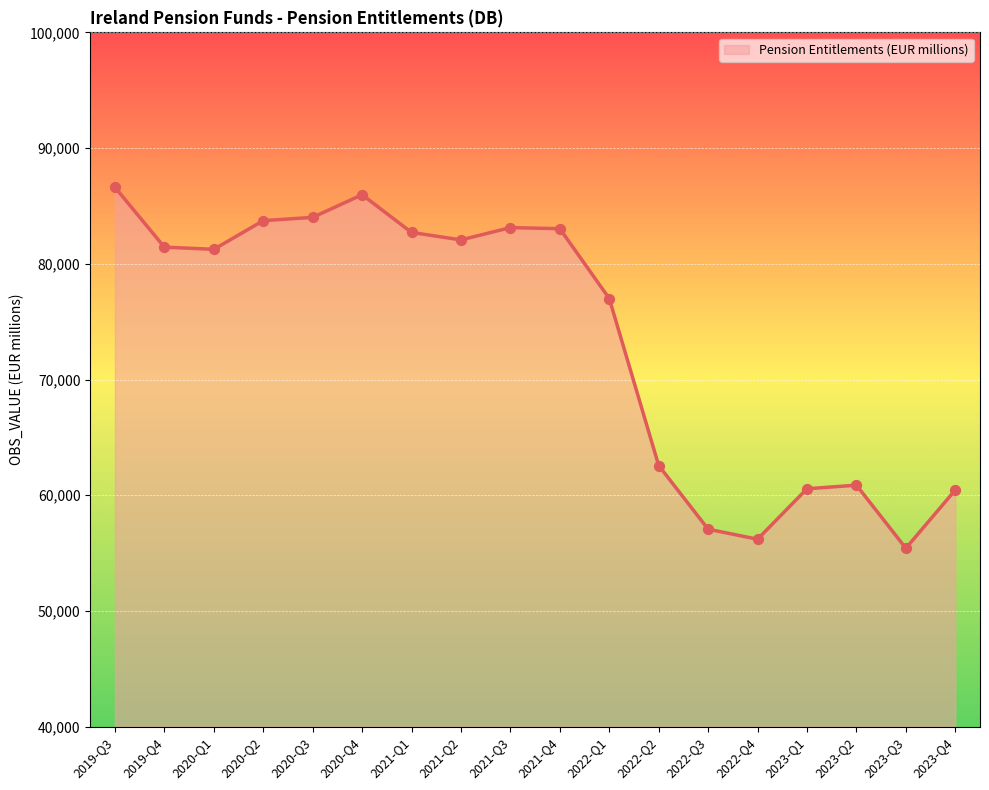

What is the ratio of the value at 2021-Q1 to the value at 2021-Q2?

1.0